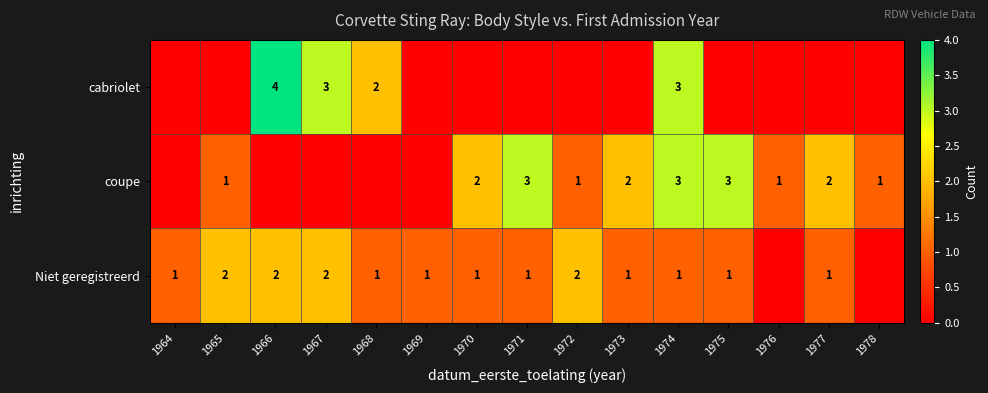

True or false: coupe has a value of 2 at 1977.

True